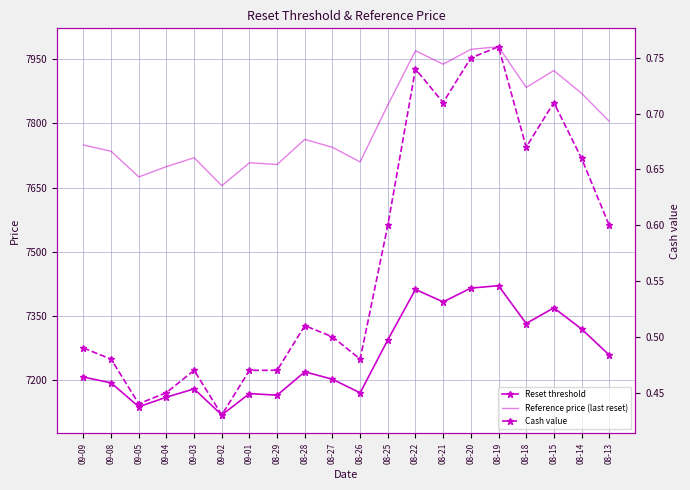

Between 08-26 and 09-02, which is larger?

08-26